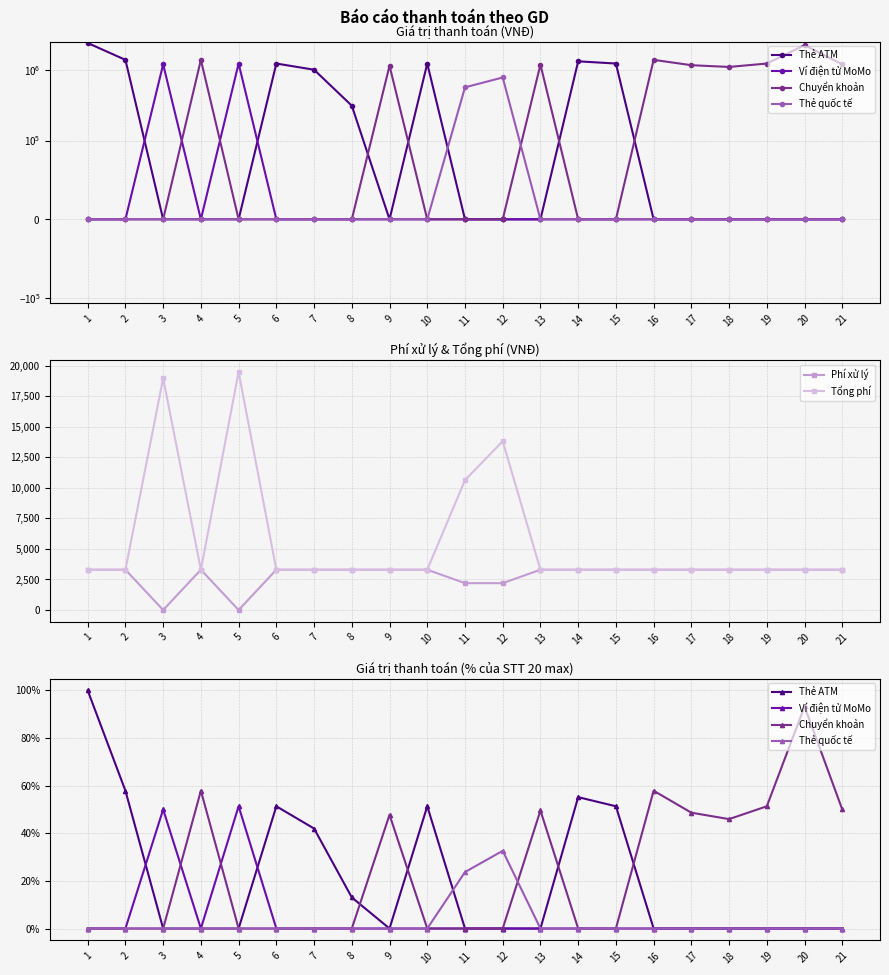

What is the average value of the Chuyển khoản series?

23.9